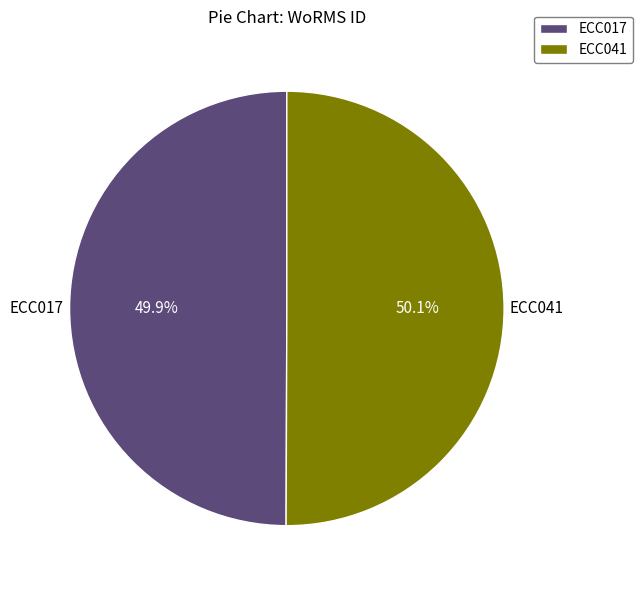

Does any single category account for the majority?

Yes